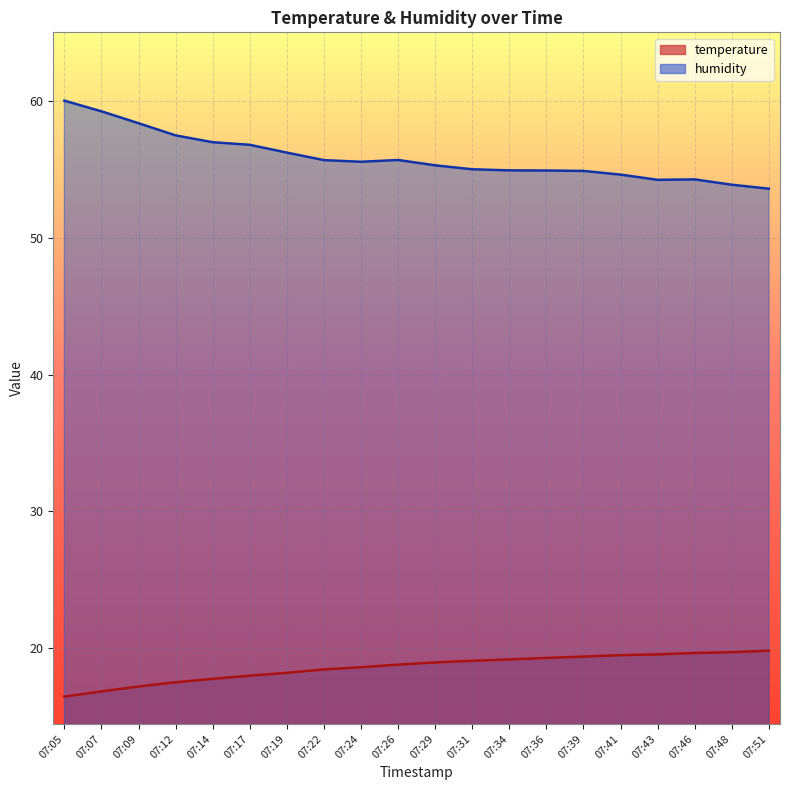

What are all the series names shown in the legend?

temperature, humidity